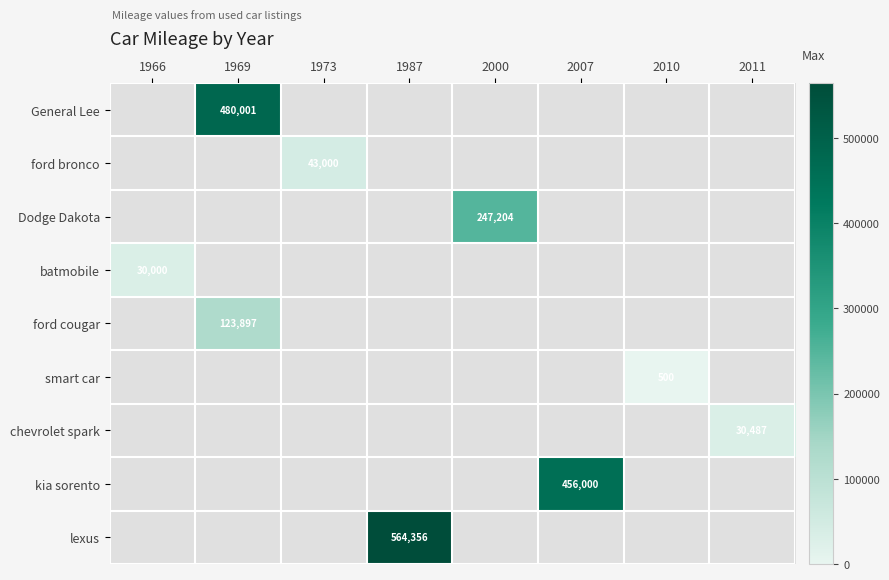

Count the number of categories in the chart.

8